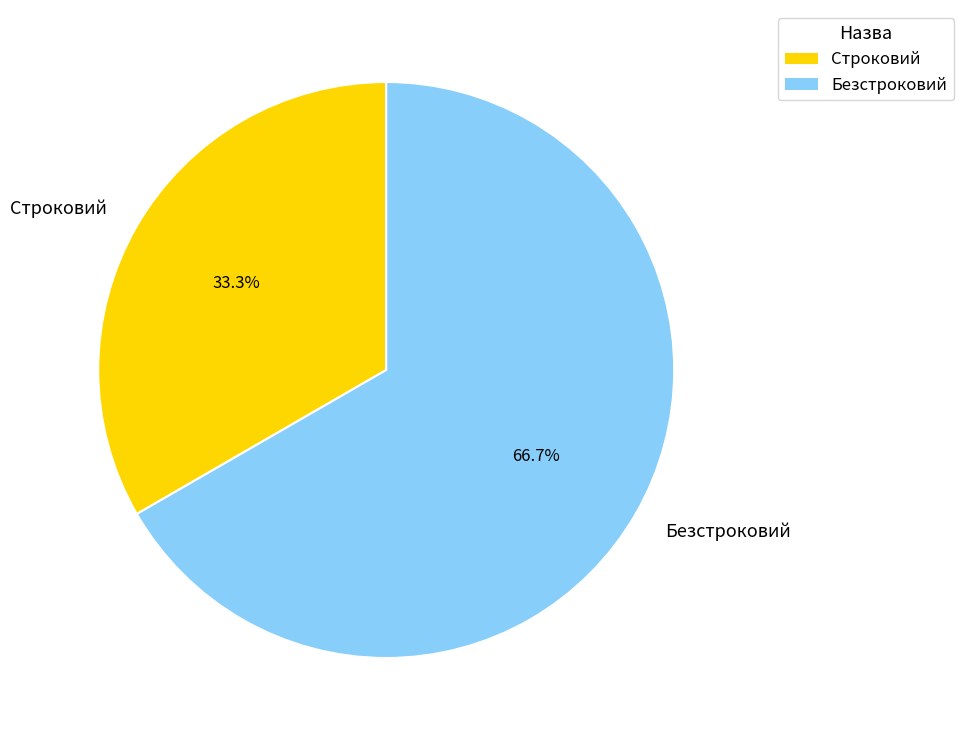

Is there a majority slice in this chart?

Yes